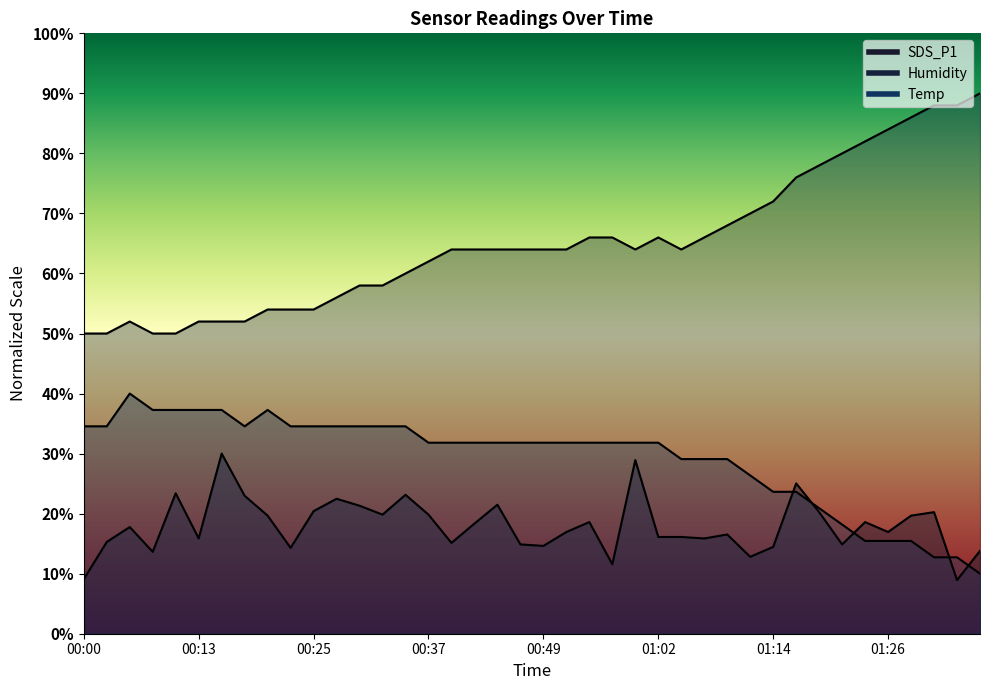

Is it true that SDS_P1 equals 6.1 at 00:30?

False